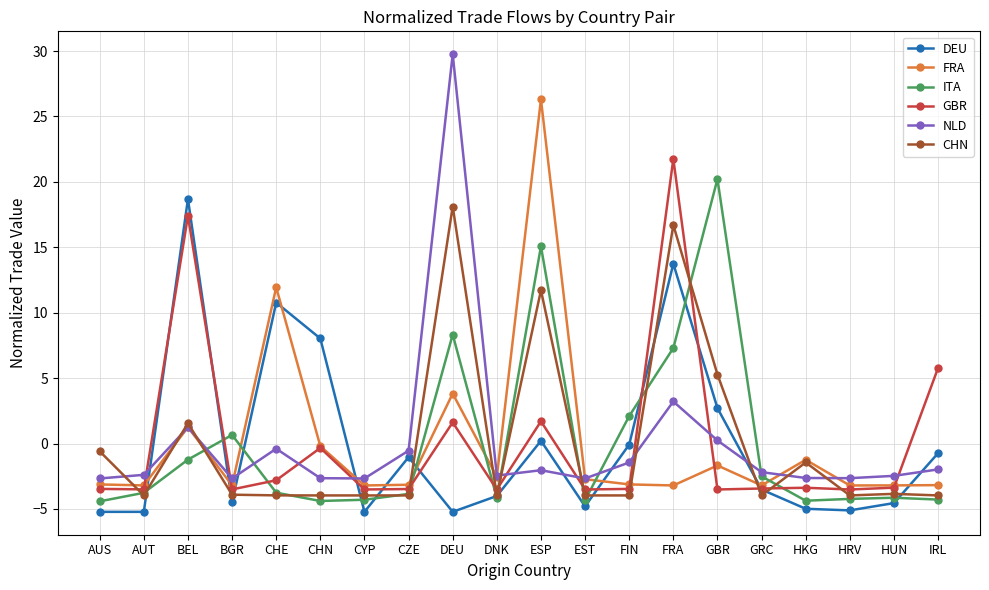

Is the value of GBR at BGR greater than the value of DEU at EST?

Yes